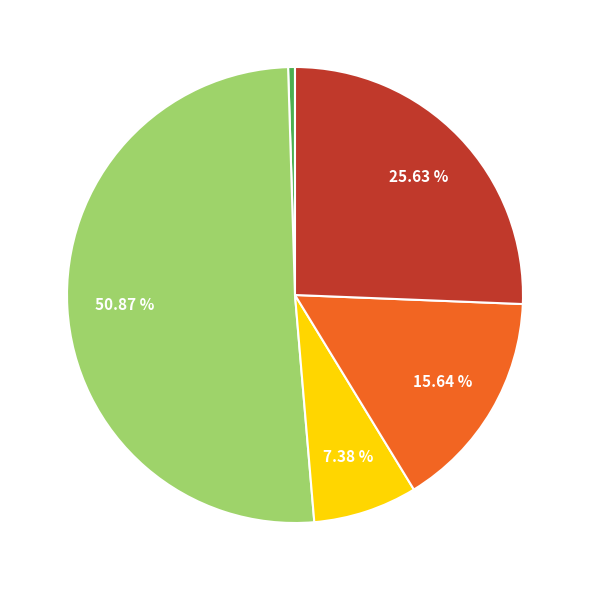

Is there a majority slice in this chart?

Yes